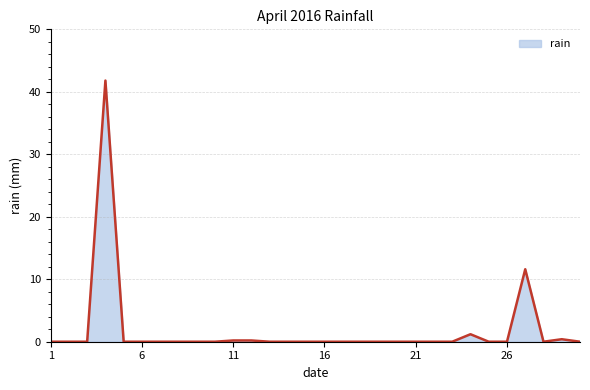

What is the difference between the maximum and minimum values?

41.8